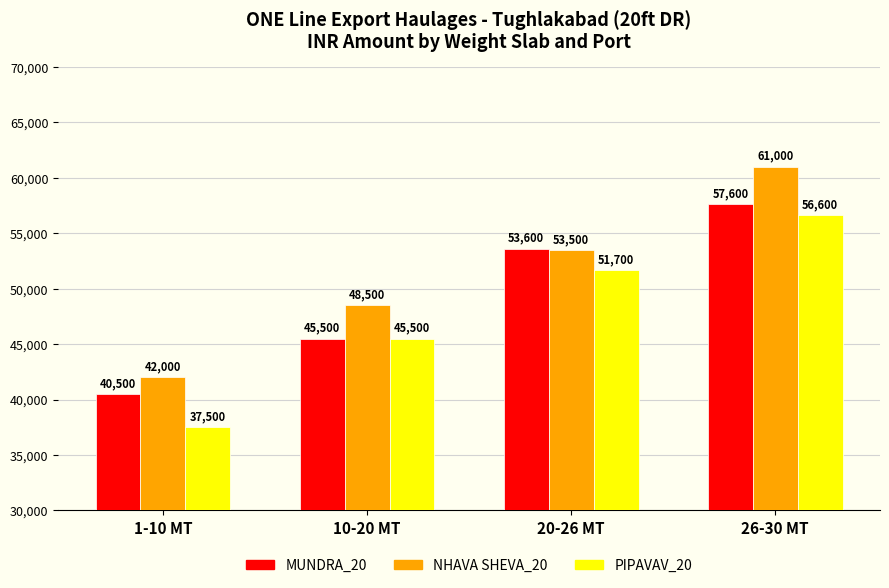

Reading right to left, list all the values displayed in this chart.

MUNDRA_20: 26-30 MT=57600	20-26 MT=53600	10-20 MT=45500	1-10 MT=40500
NHAVA SHEVA_20: 26-30 MT=61000	20-26 MT=53500	10-20 MT=48500	1-10 MT=42000
PIPAVAV_20: 26-30 MT=56600	20-26 MT=51700	10-20 MT=45500	1-10 MT=37500